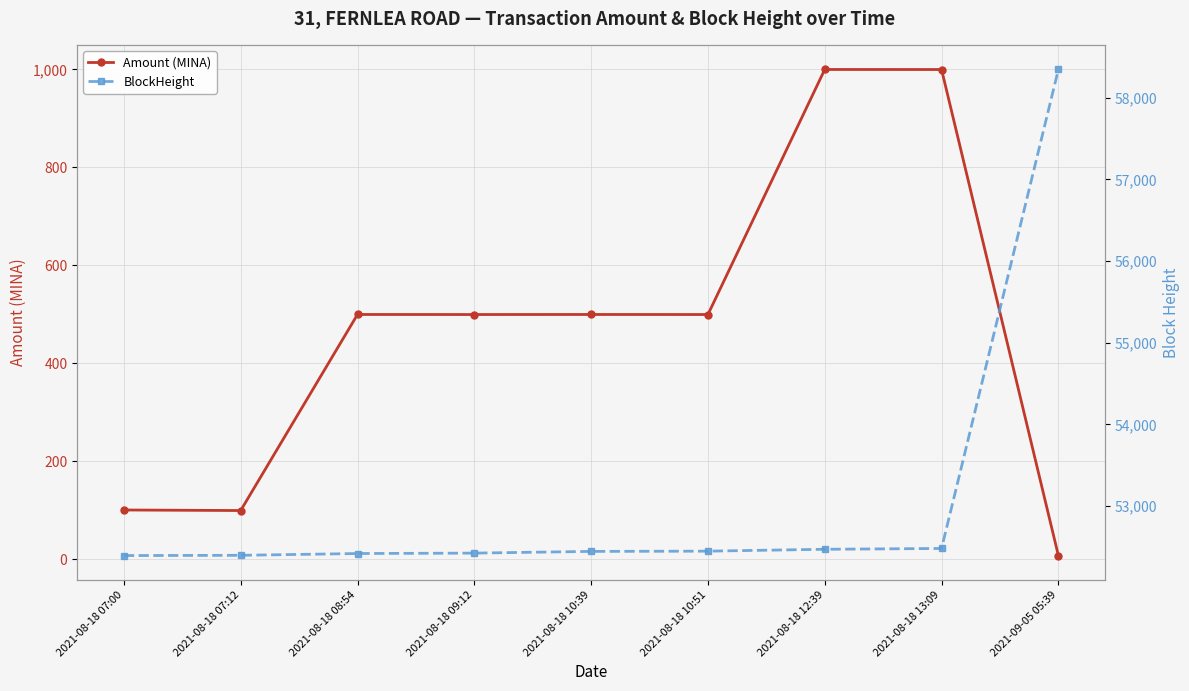

At which category is the sum across all series the highest?

2021-09-05 05:39